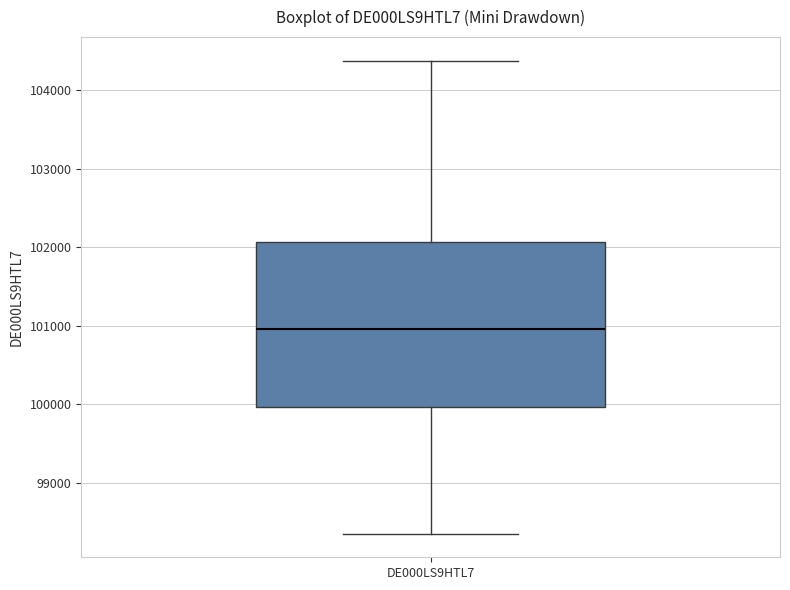

Transcribe this box plot: give where the median line is, the range the box spans, and where the two whiskers end, as read against the y-axis. The values are not printed on the chart, so give them approximately, as read against the axis.

median 101000, box 100000 to 102100, whiskers 98400 to 104400